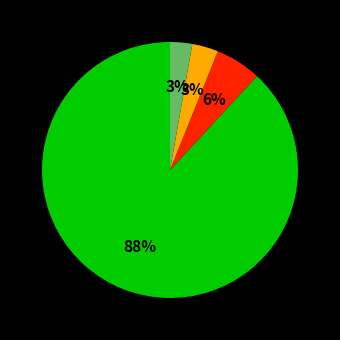

Is there any slice that represents more than half of the pie?

Yes